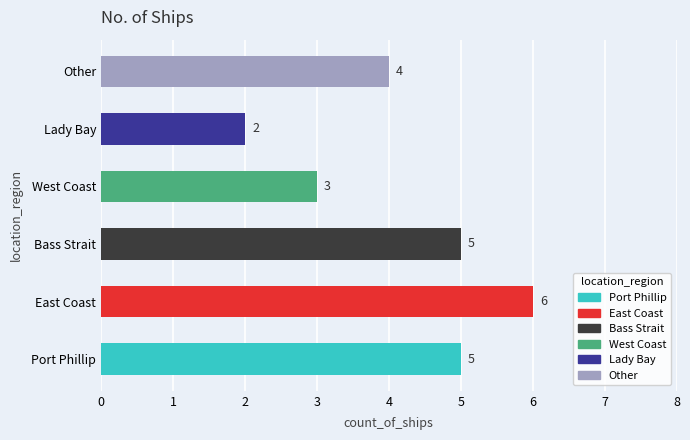

Is it true that the value at Port Phillip is 5?

True